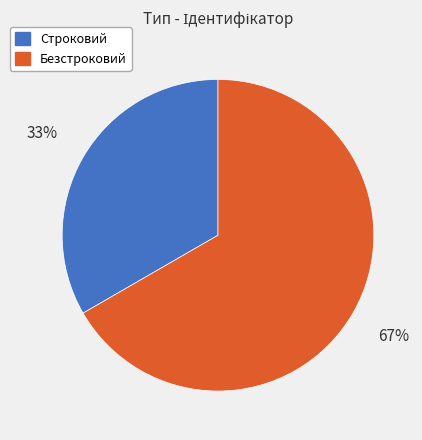

How many segments does this pie chart have?

2